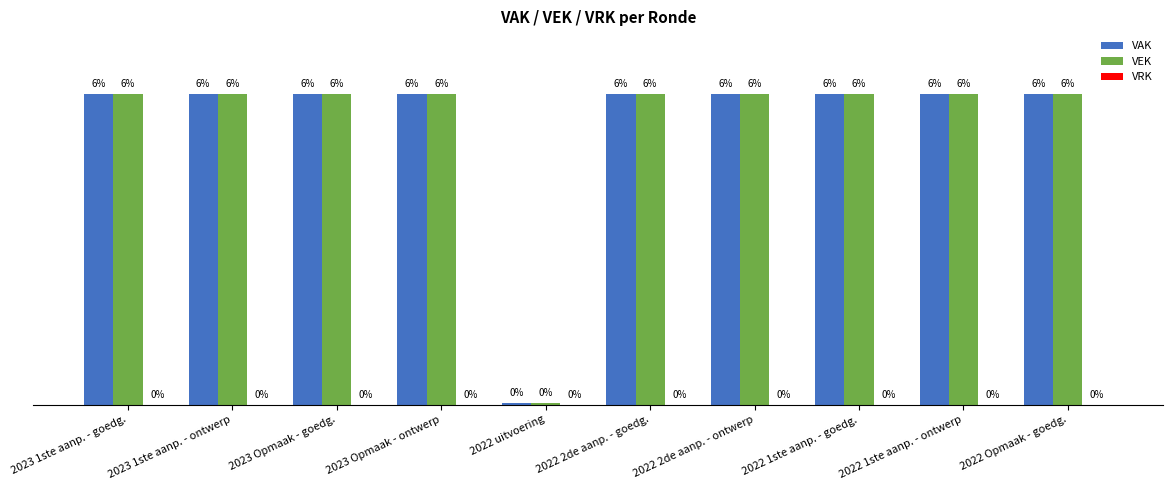

The VEK series shows 5000 at 2022 Opmaak - goedg.. True or false?

True